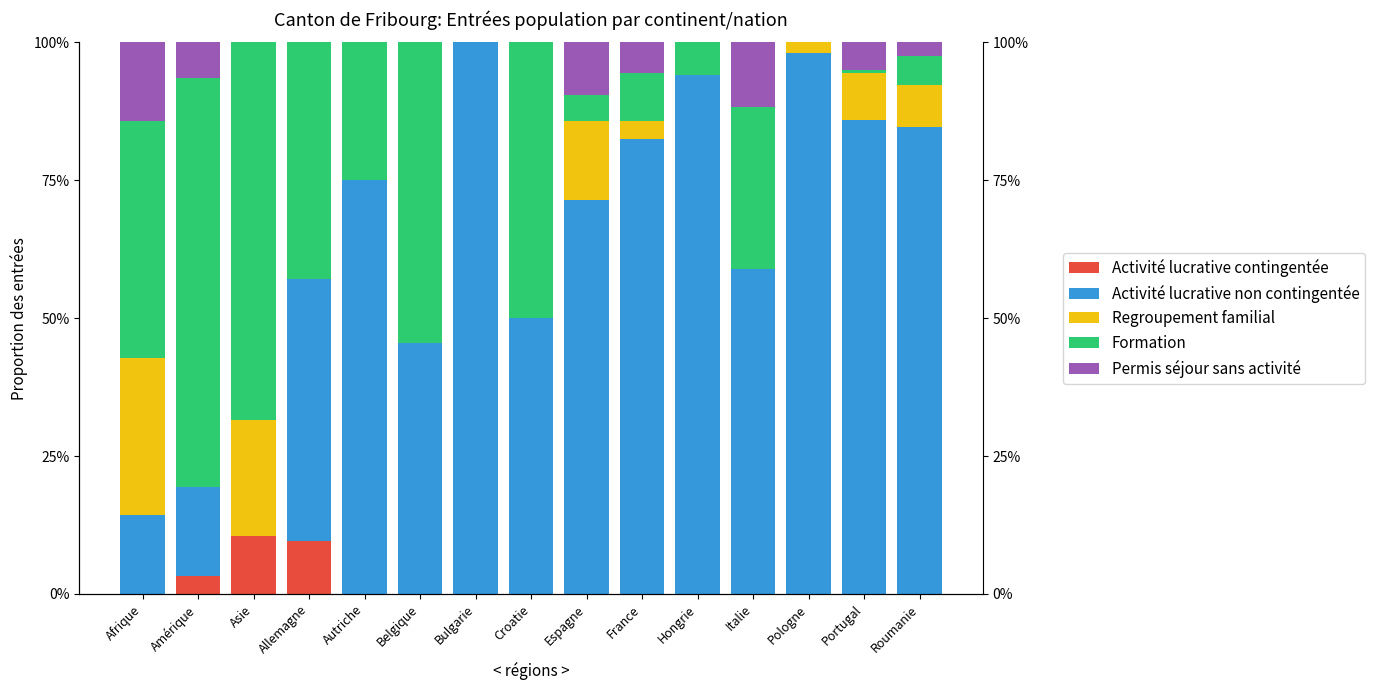

Does the chart contain any negative values?

No